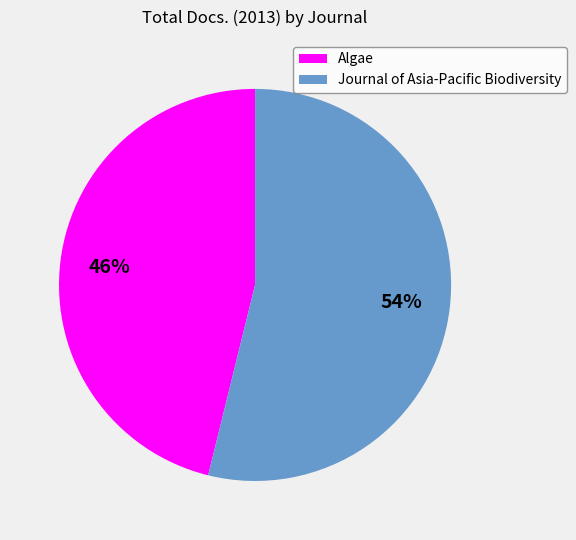

Which category accounts for the majority?

Journal of Asia-Pacific Biodiversity